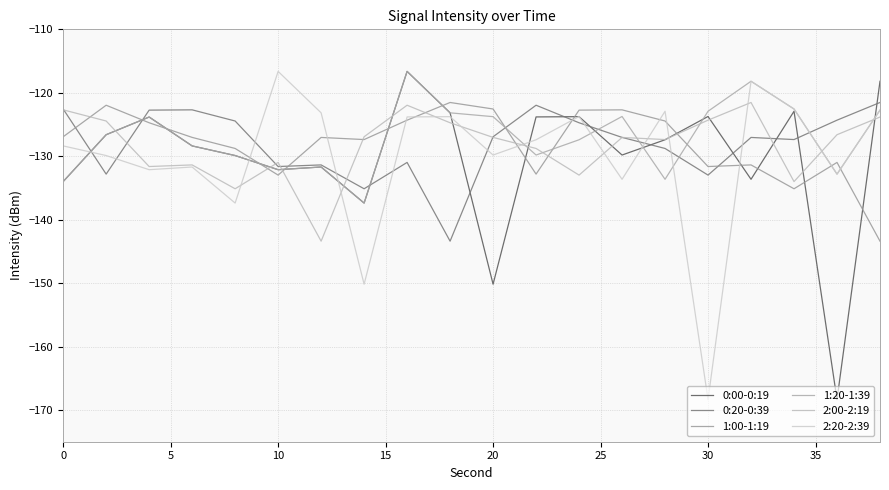

After their last crossing, which series has the higher values: 2:20-2:39 or 0:20-0:39?

0:20-0:39